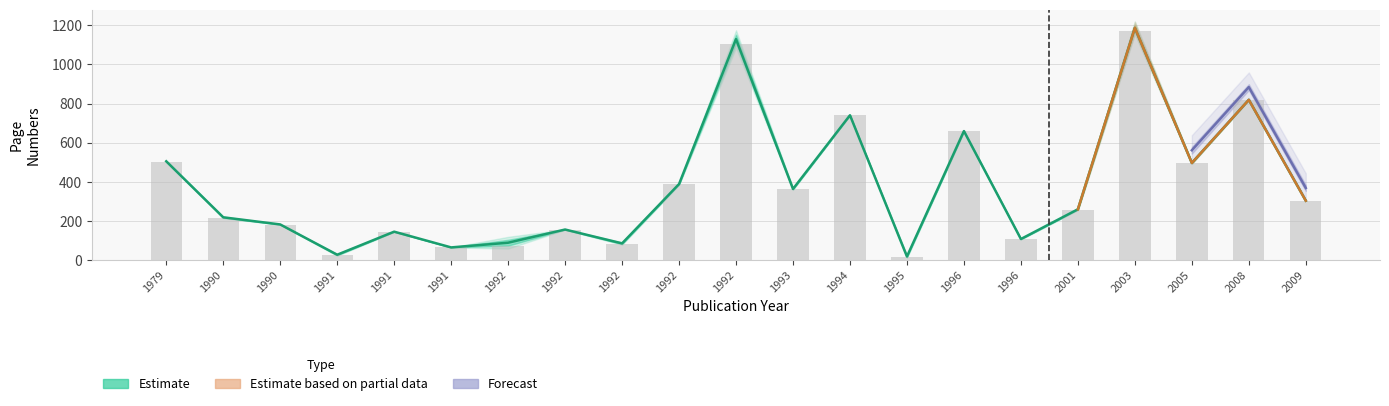

What is the spread (max minus min) of values at 1992?

15.0